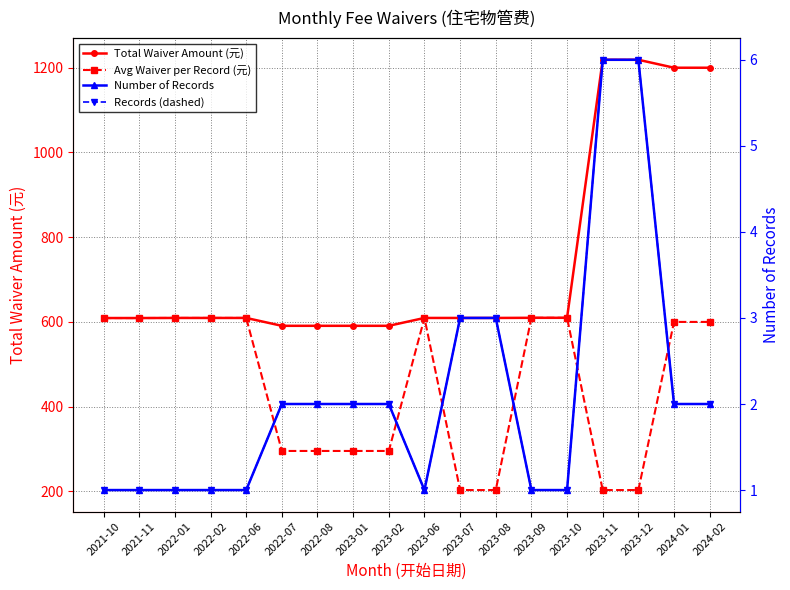

What position from the left is 2023-01?

8